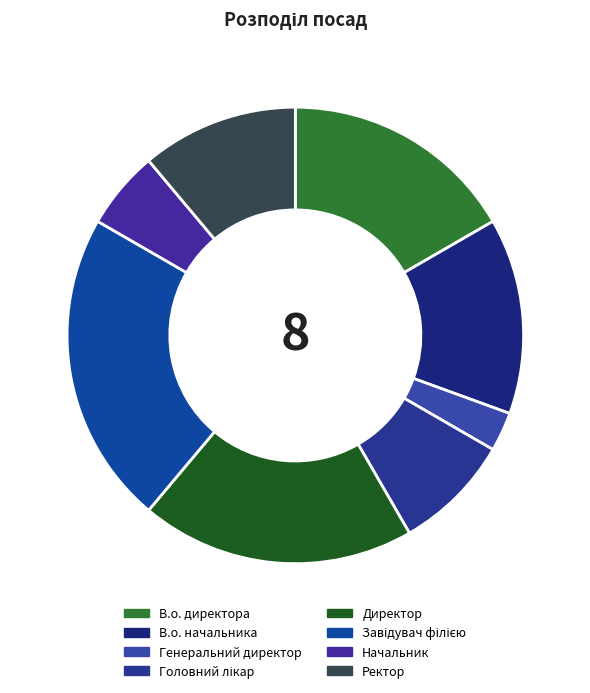

Which slice is the smallest?

Генеральний директор